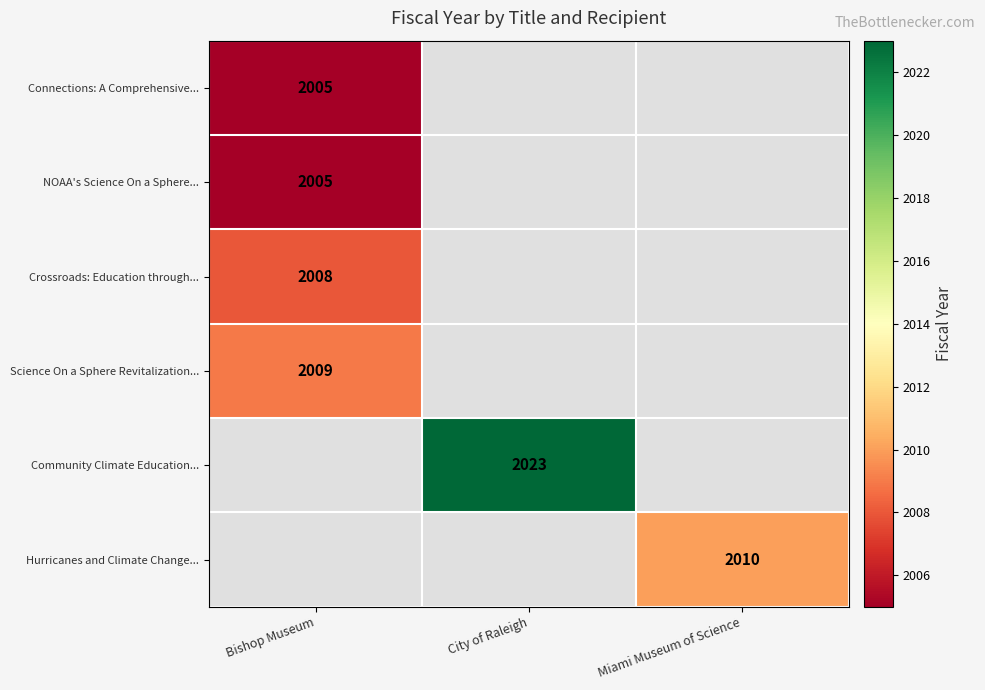

The value of Community Climate Education... at City of Raleigh is 3539. True or false?

False